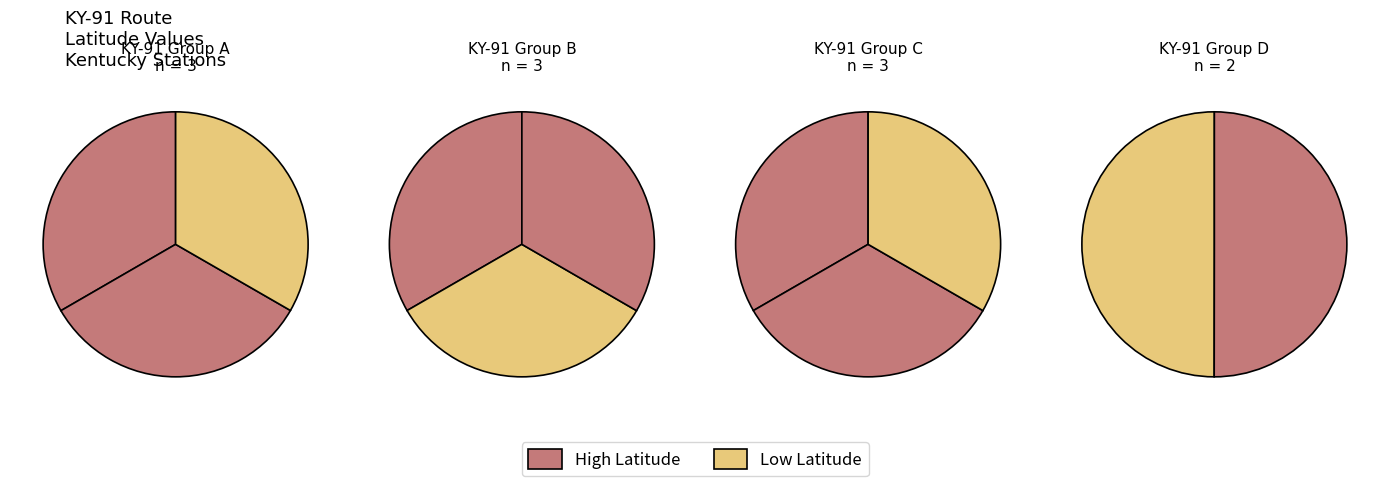

Combined, do KY-91-07 and KY-91-01 account for over 50%?

No